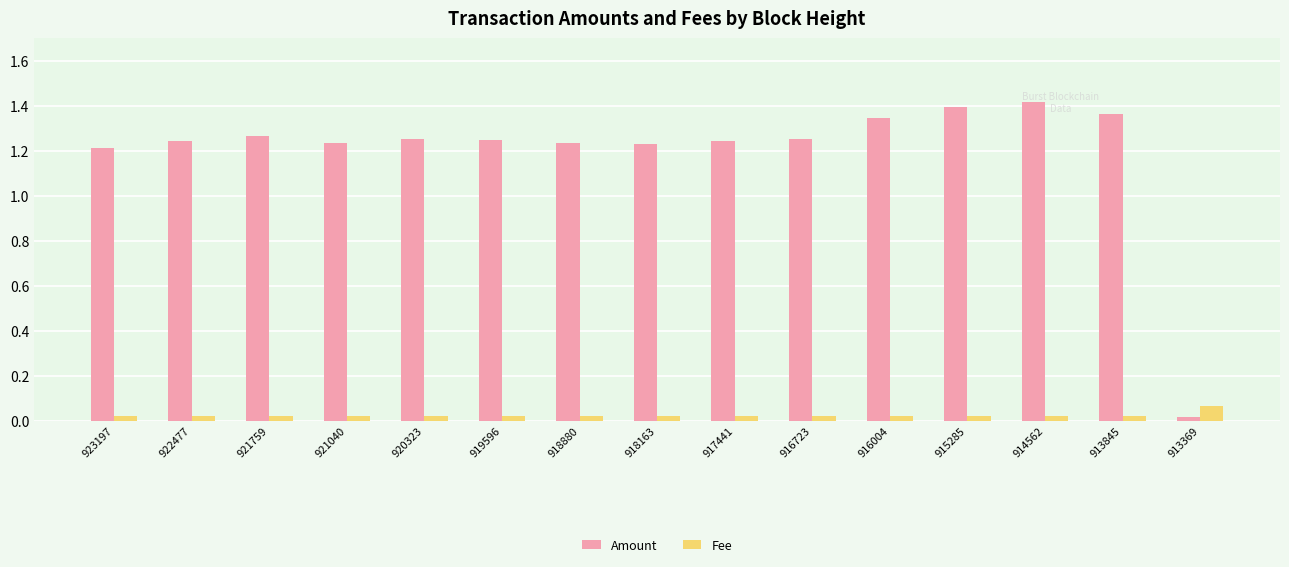

Between 913845 and 913369, which series saw the biggest shift?

Amount